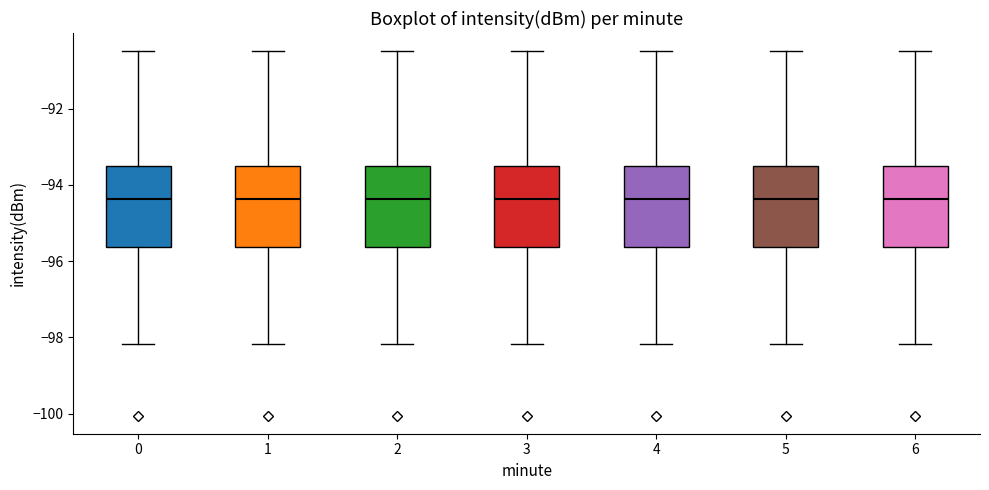

Reading left to right, read every box against the y-axis: the position of its median line, the range the box covers, and the ends of its whiskers. The values are not printed on the chart, so give them approximately, as read against the axis.

0: median -94.4, box -95.6 to -93.4, whiskers -98.2 to -90.4
1: median -94.4, box -95.6 to -93.4, whiskers -98.2 to -90.4
2: median -94.4, box -95.6 to -93.4, whiskers -98.2 to -90.4
3: median -94.4, box -95.6 to -93.4, whiskers -98.2 to -90.4
4: median -94.4, box -95.6 to -93.4, whiskers -98.2 to -90.4
5: median -94.4, box -95.6 to -93.4, whiskers -98.2 to -90.4
6: median -94.4, box -95.6 to -93.4, whiskers -98.2 to -90.4